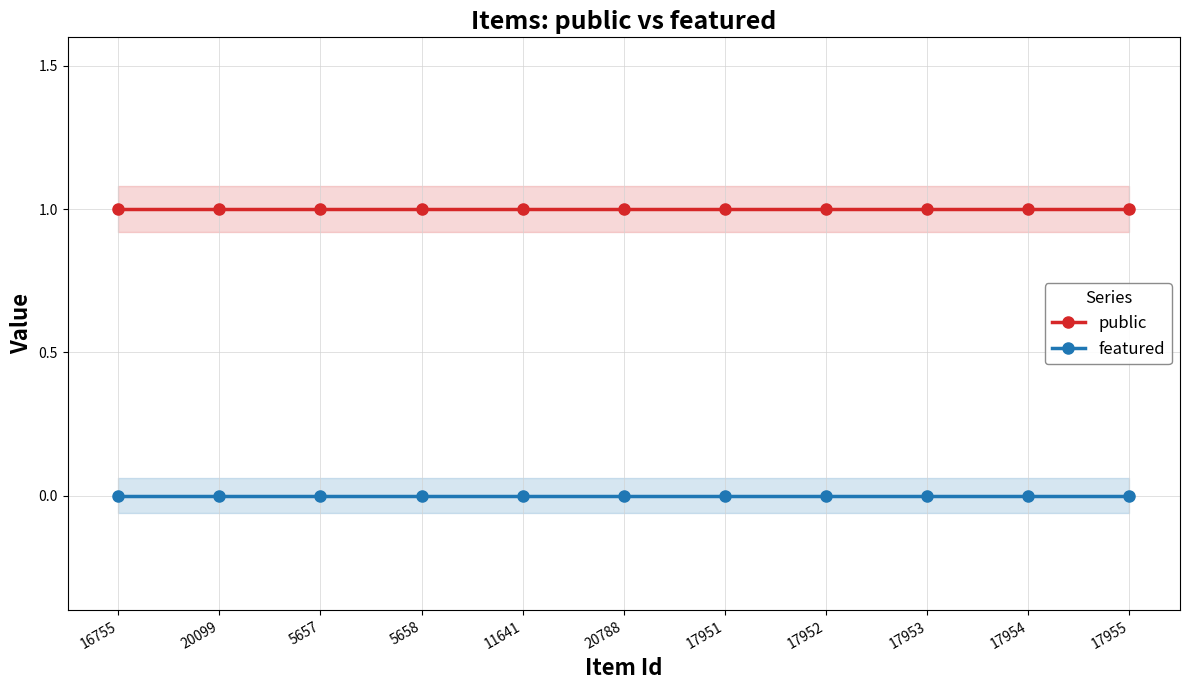

Which series changed the most between 5657 and 17955?

public